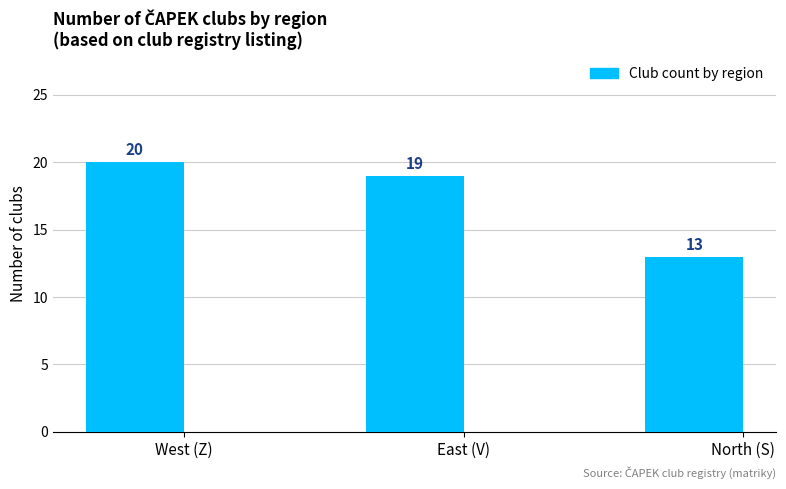

Which has a higher value, North (S) or East (V)?

East (V)